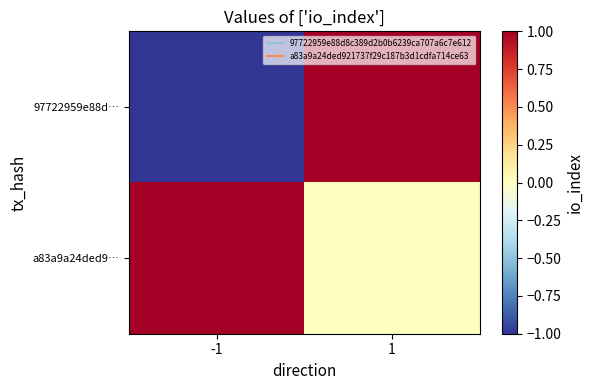

Rank the series by their maximum value, from highest to lowest.

97722959e88d…, a83a9a24ded9…